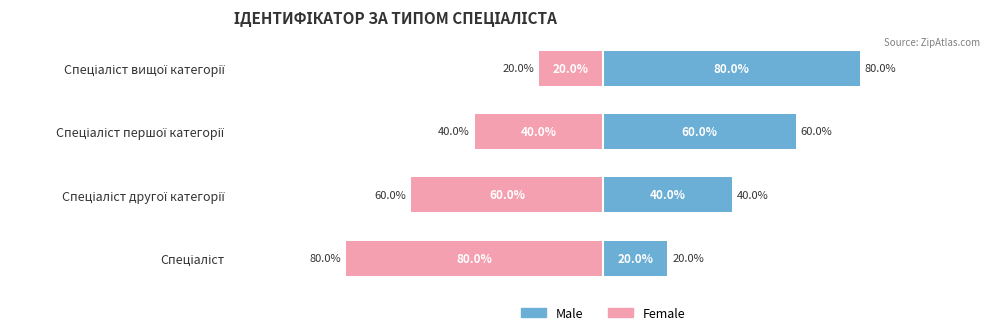

What is the difference between the maximum and minimum values in the Male series?

60